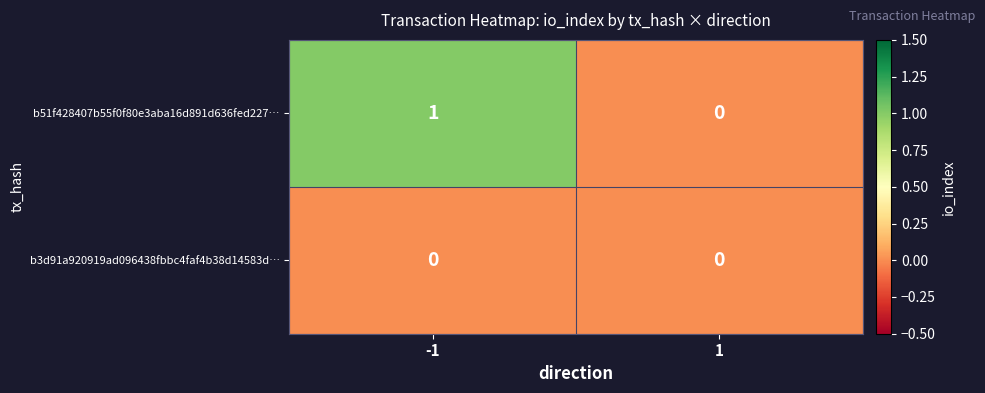

Which series has the largest total across all categories?

b51f428407b55f0f80e3aba16d891d636fed227…